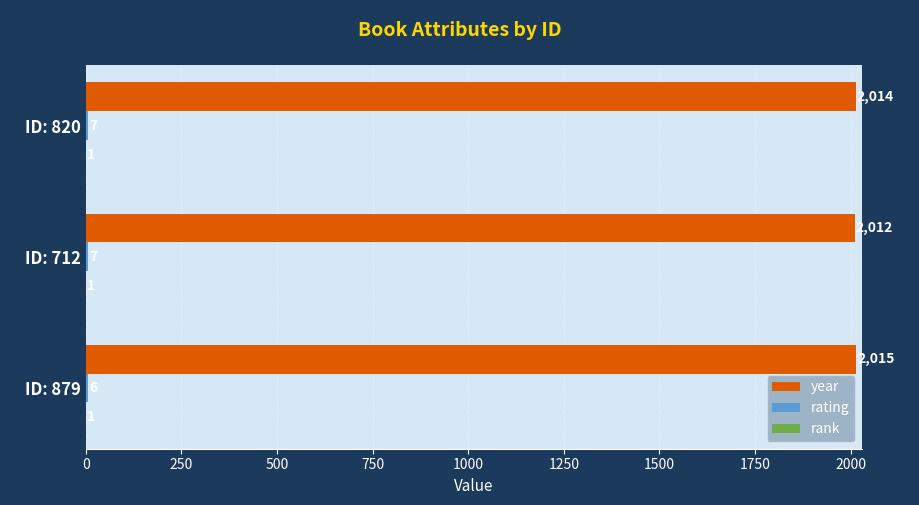

Is it true that year equals 3112 at ID: 712?

False